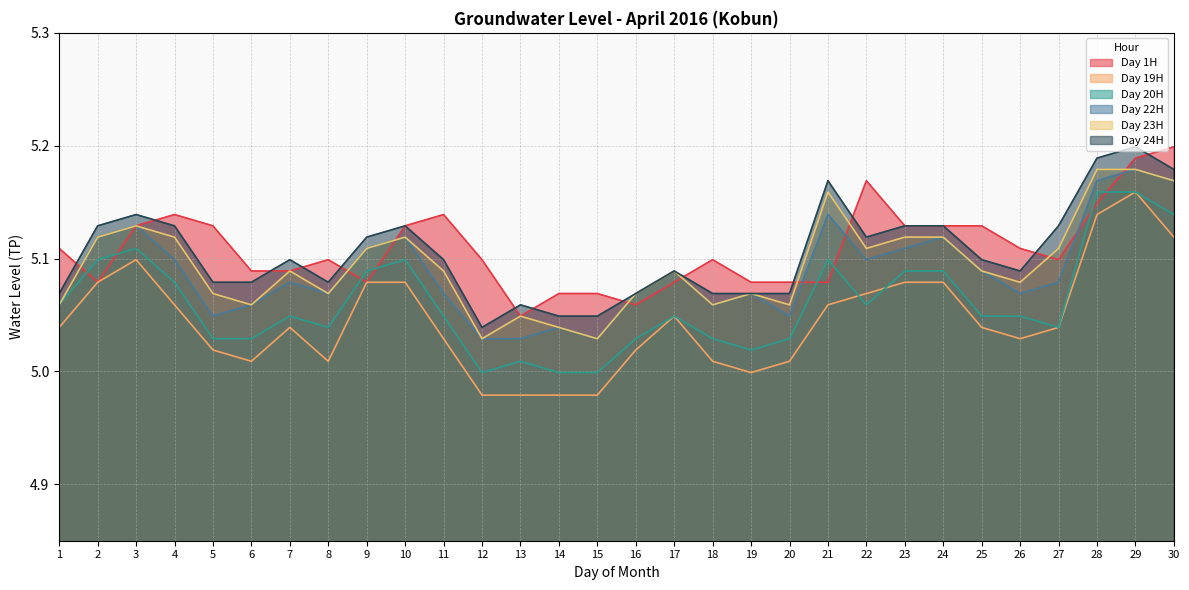

True or false: Day 24H and Day 19H cross at least once.

False